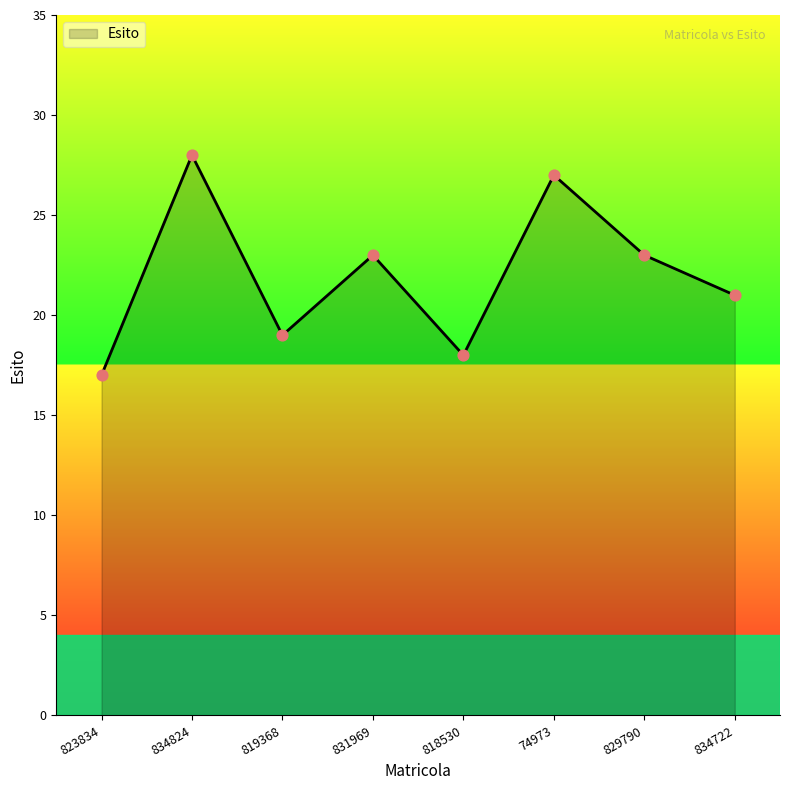

Which has a higher value, 818530 or 831969?

831969